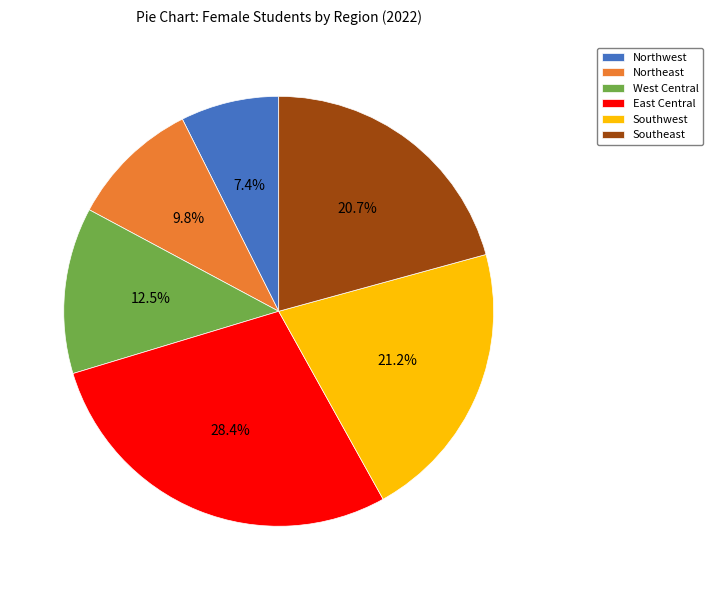

To the nearest percent, what percentage of the pie is Southeast?

21%